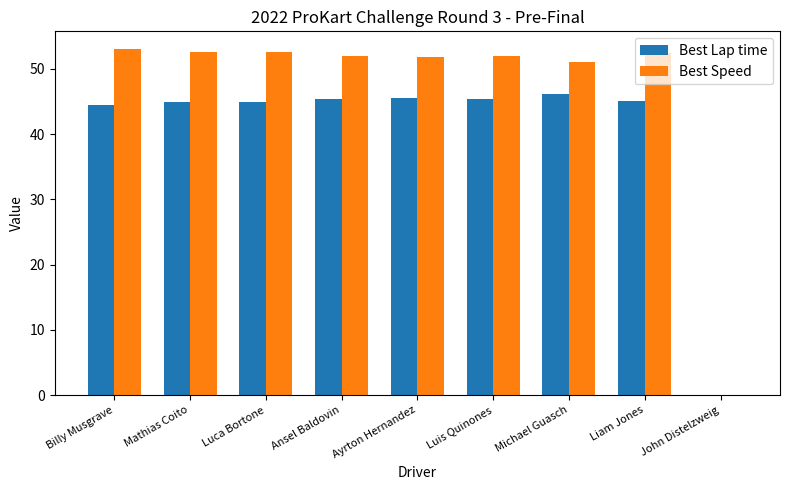

What is the maximum value for Best Lap time?

46.2